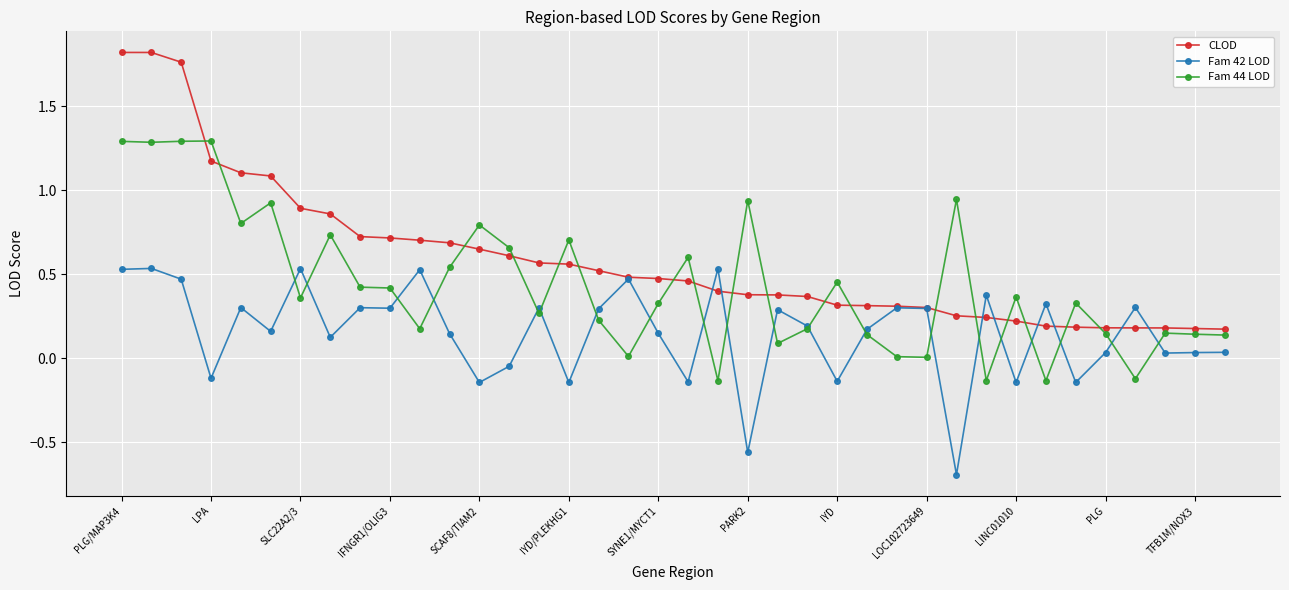

Rank the series by their average value, from lowest to highest.

Fam 42 LOD, Fam 44 LOD, CLOD